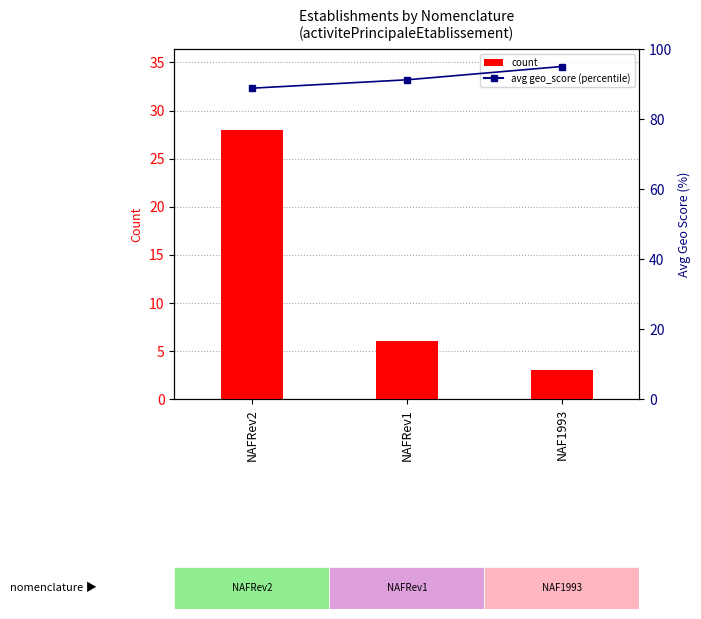

What is the value of the count bar at the 2nd from the left?

6.0